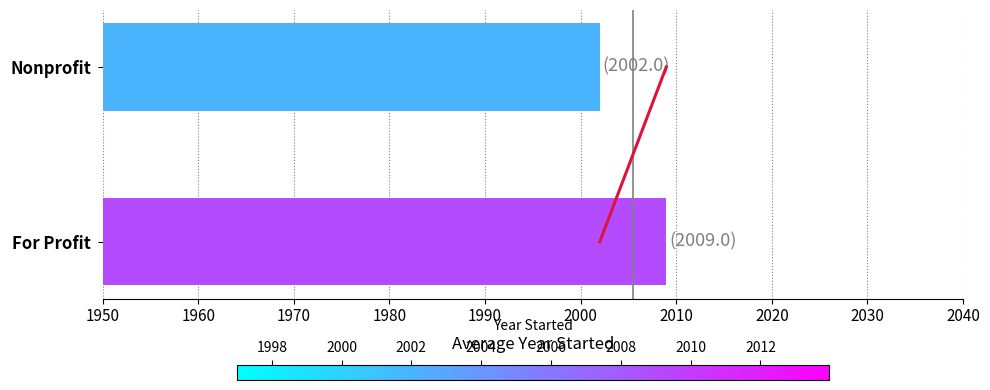

What is the change in value from For Profit to Nonprofit?

-7.0